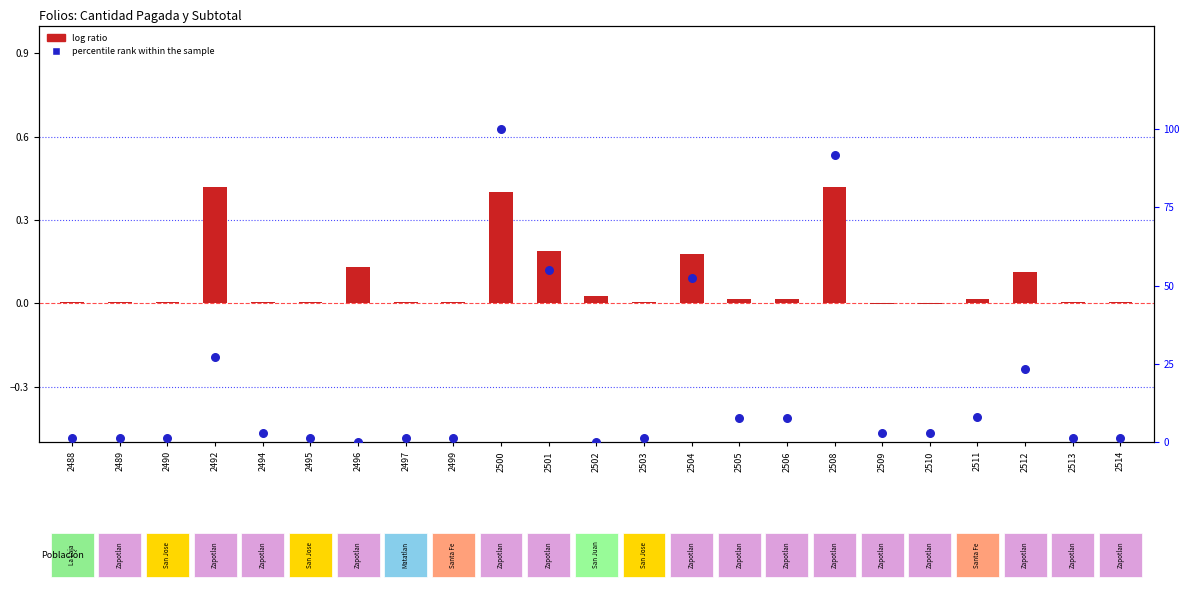

What is the total value across all series at 2509?

3.1